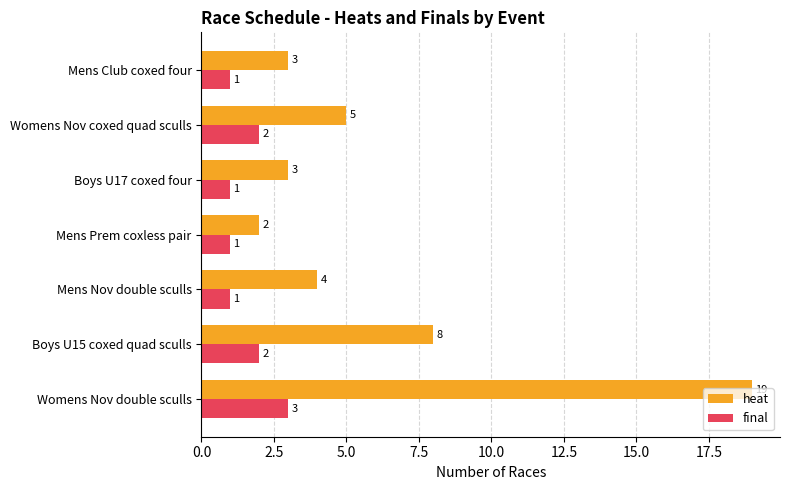

Is it true that final equals 2 at Boys U15 coxed quad sculls?

True